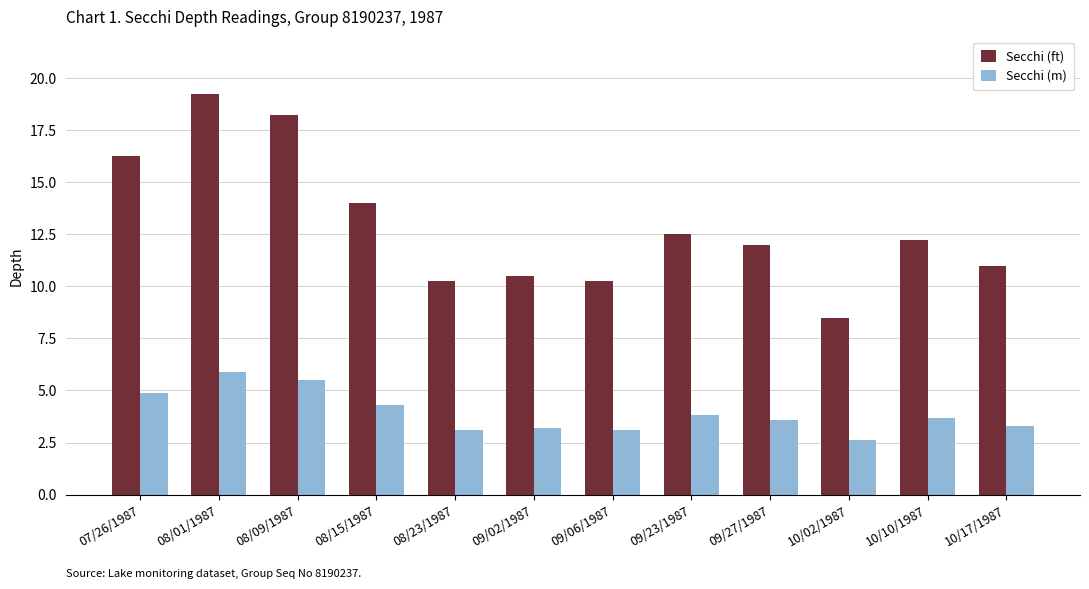

What is the average value of the Secchi (m) series?

3.9